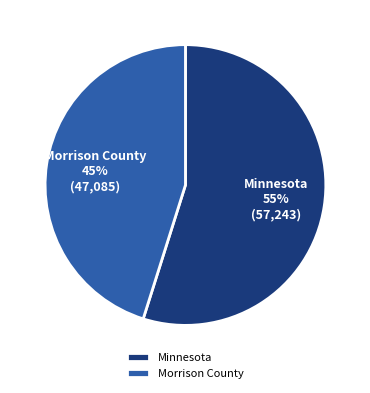

Rank the categories by value from highest to lowest.

Minnesota, Morrison County